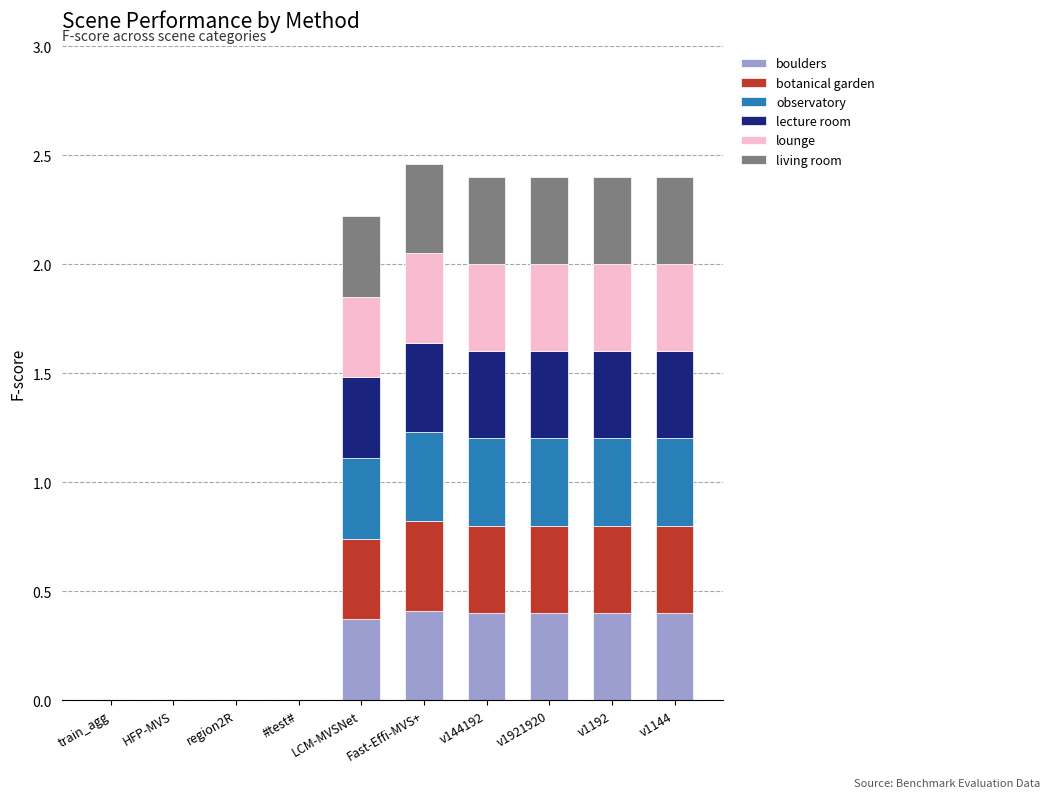

The boulders series shows 0.0 at region2R. True or false?

True